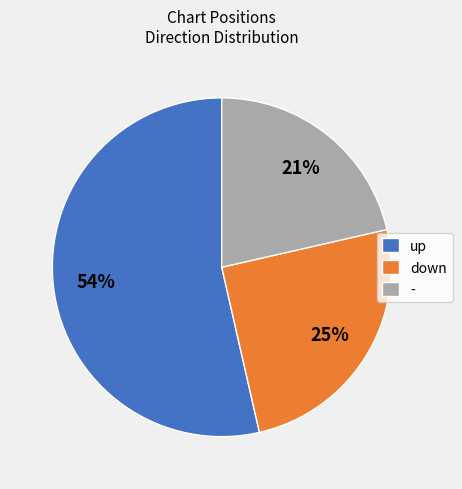

To the nearest percent, what is the difference between the up and down slice percentages?

29%